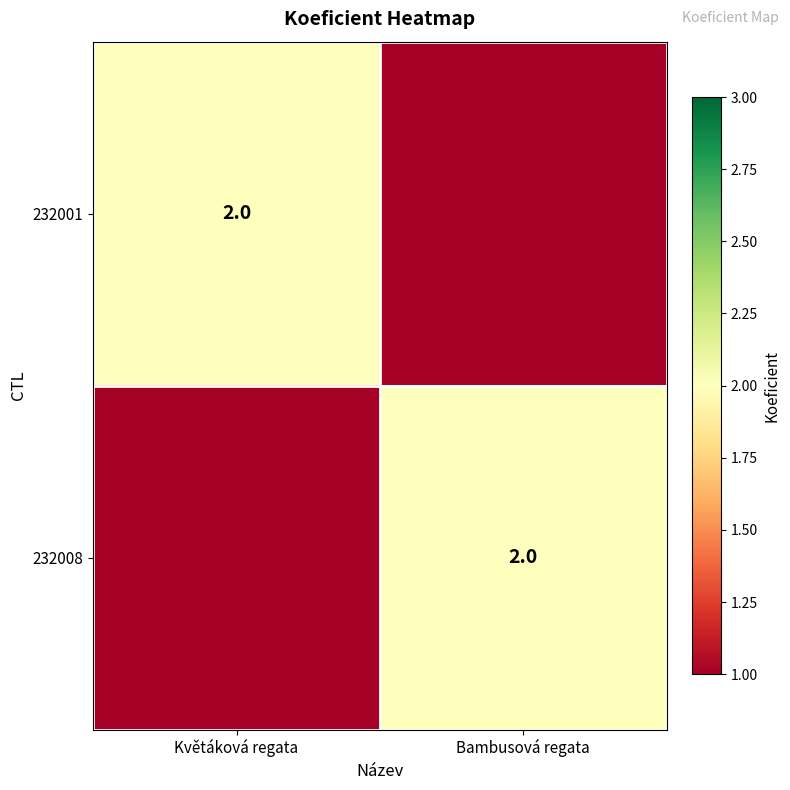

The 232008 series shows 2 at Bambusová regata. True or false?

True